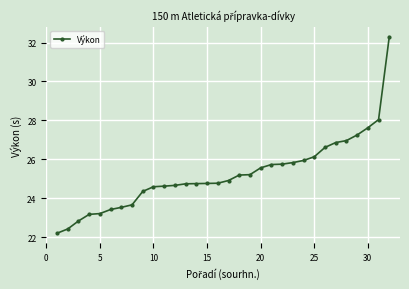

What is the greatest value displayed?

32.3